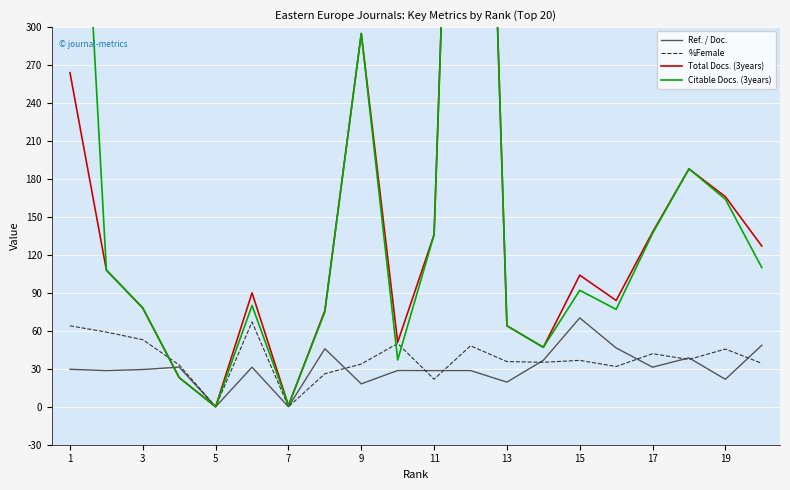

Is it true that Ref. / Doc. equals 27.0 at 7?

False